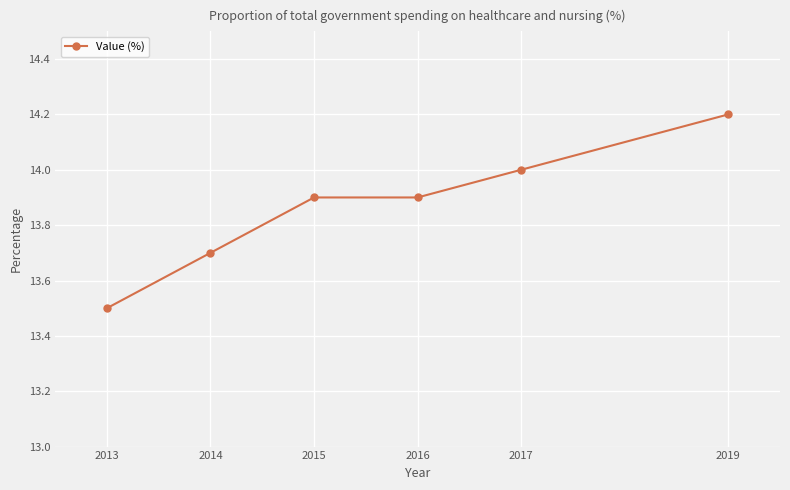

What is the difference between the values at 2019 and 2016?

0.3